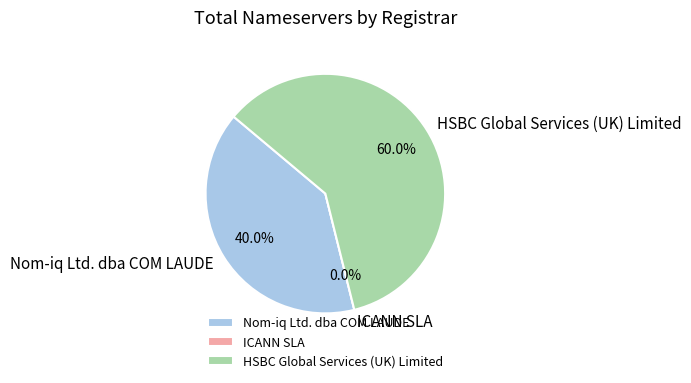

What percentage is the Nom-iq Ltd. dba COM LAUDE slice, to the nearest percent?

40%